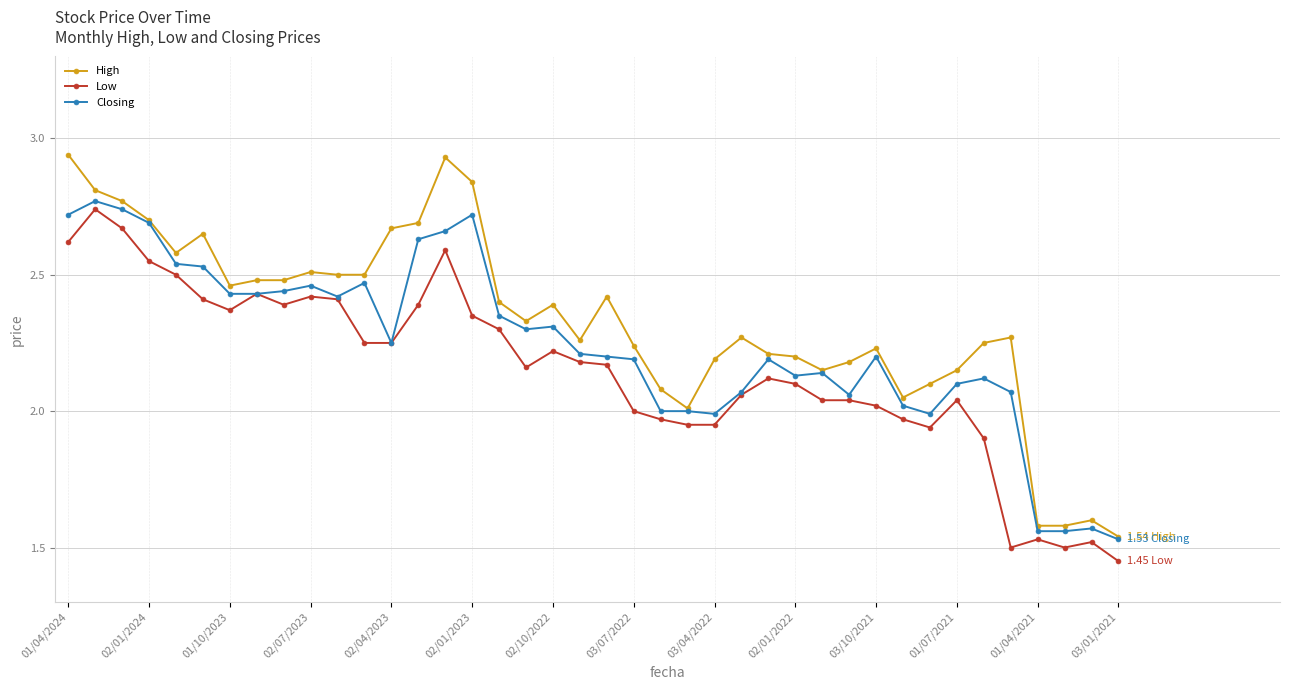

What is the sum of all Low values?

86.0